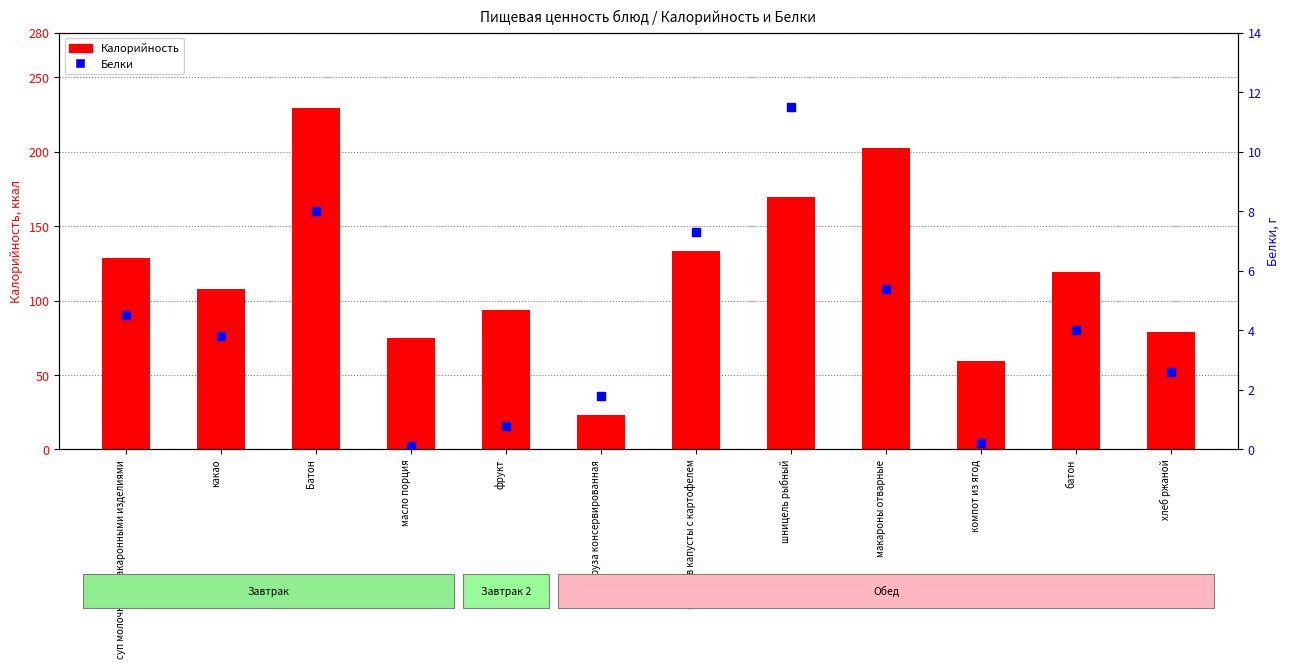

What are all the series names shown in the legend?

Калорийность, Белки